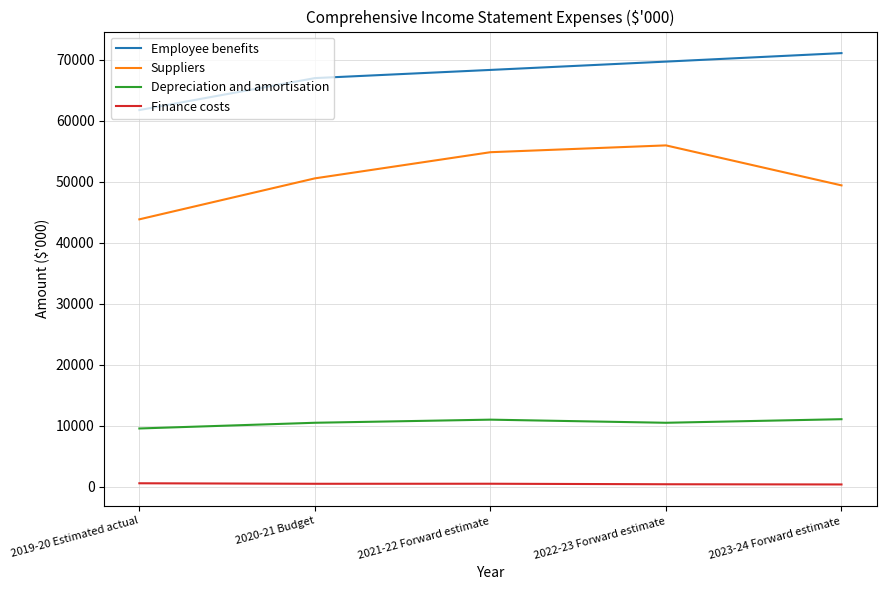

True or false: Suppliers has a value of 43825 at 2019-20 Estimated actual.

True